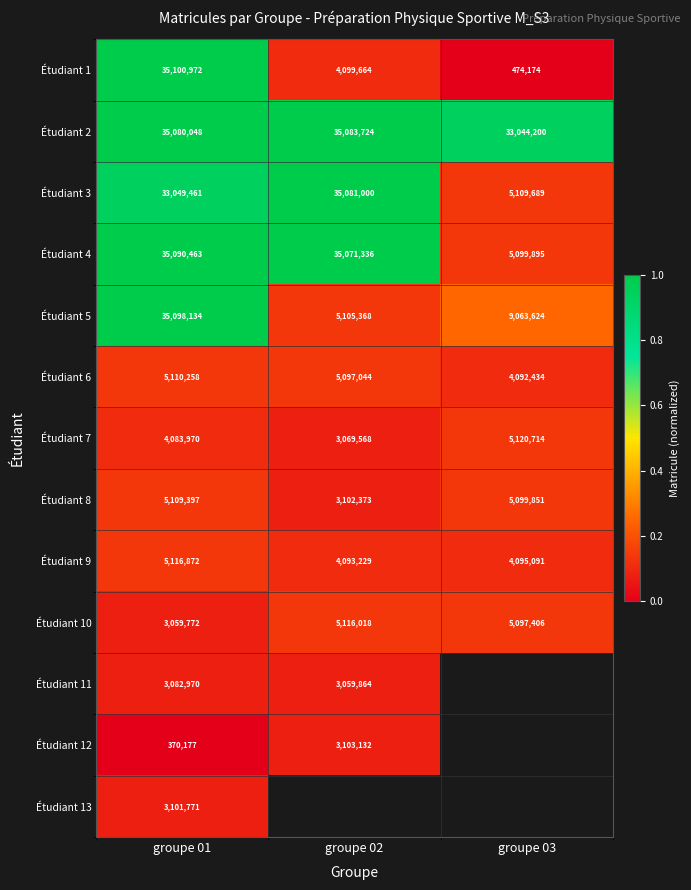

Which label corresponds to the largest value in the chart?

groupe 01